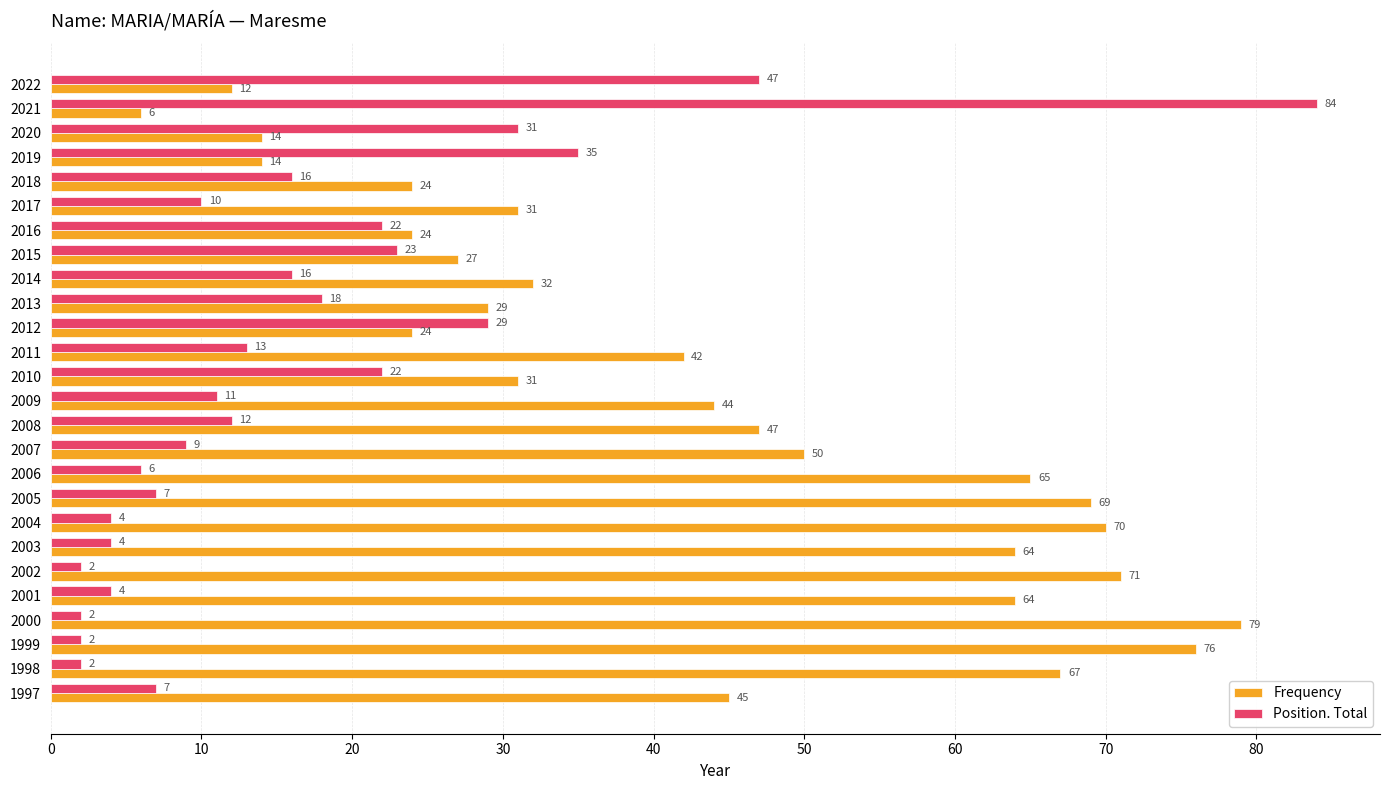

Between 2020 and 1997, which series saw the biggest shift?

Frequency